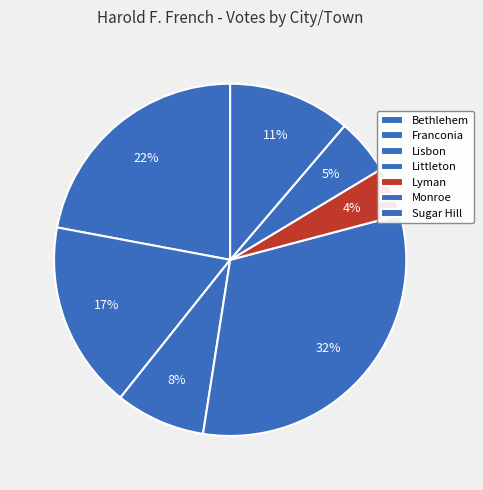

Does any single category account for the majority?

No